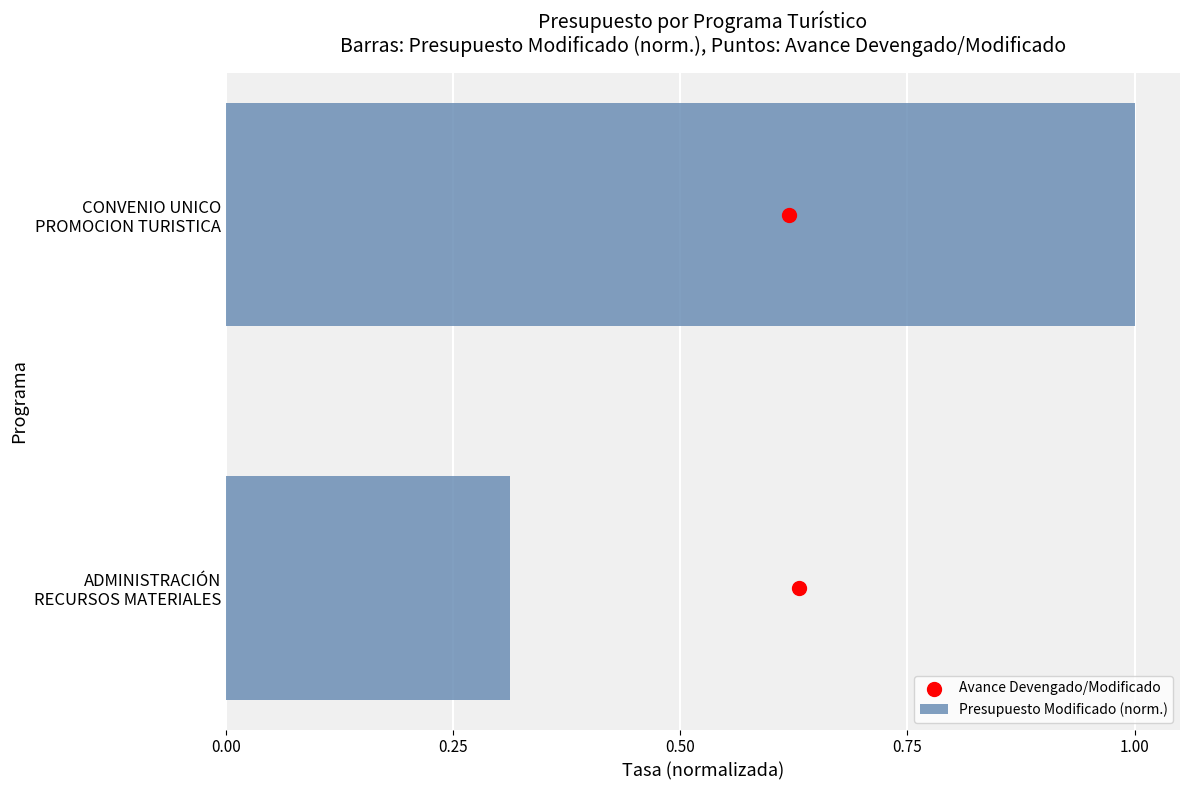

Which series has the largest Y range (max minus min)?

Avance Devengado/Modificado